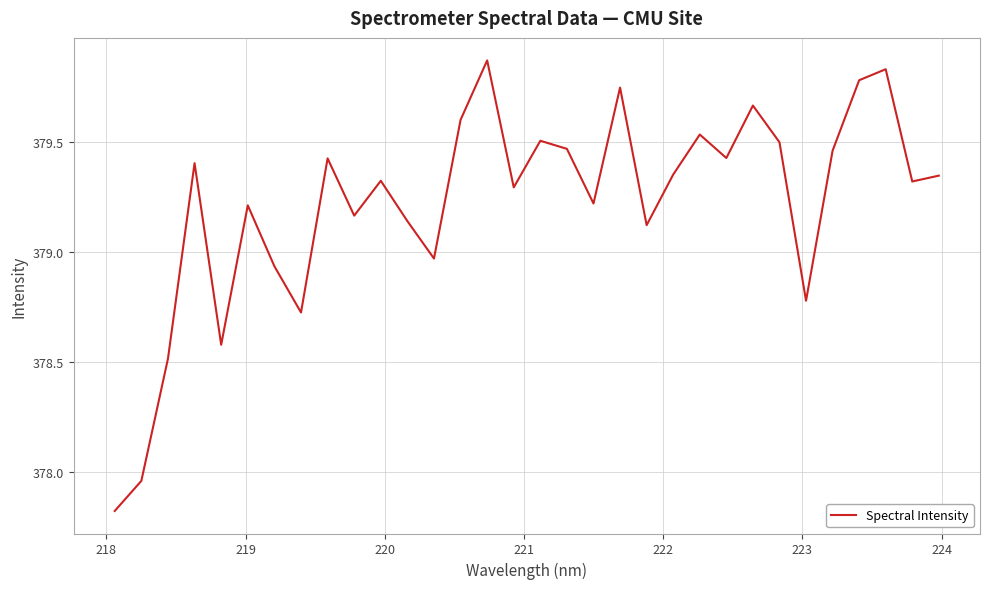

What is the difference between the maximum and minimum values?

2.0